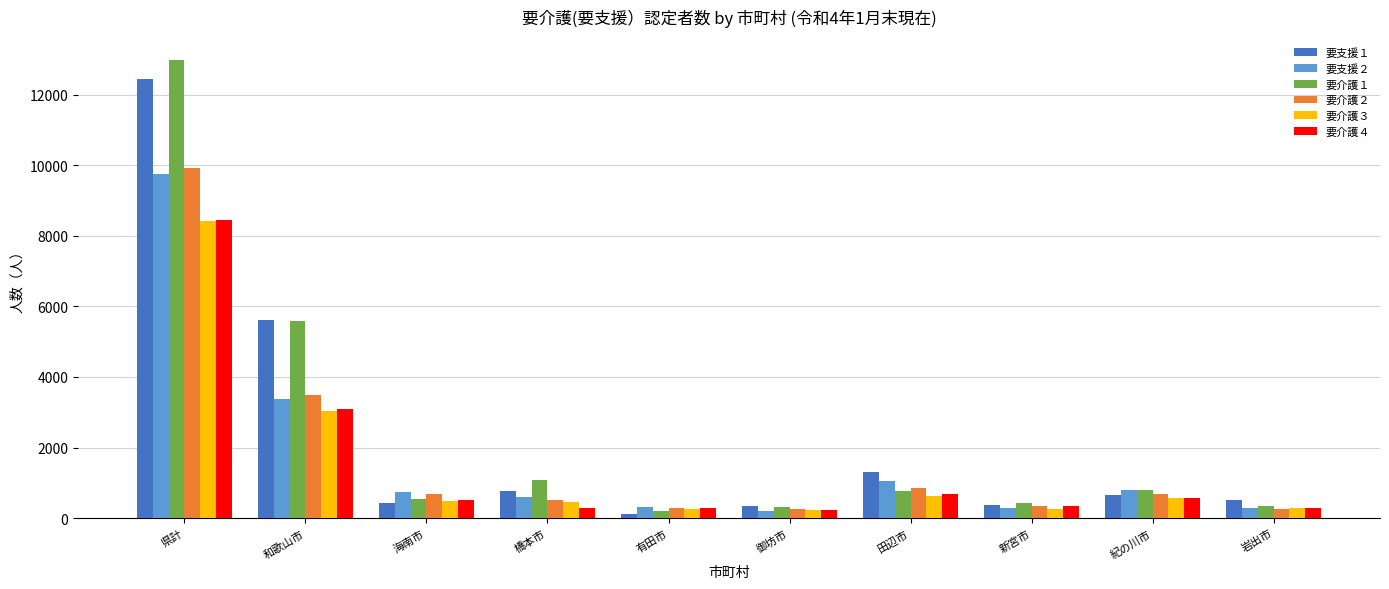

What is the spread (max minus min) of values at 田辺市?

681